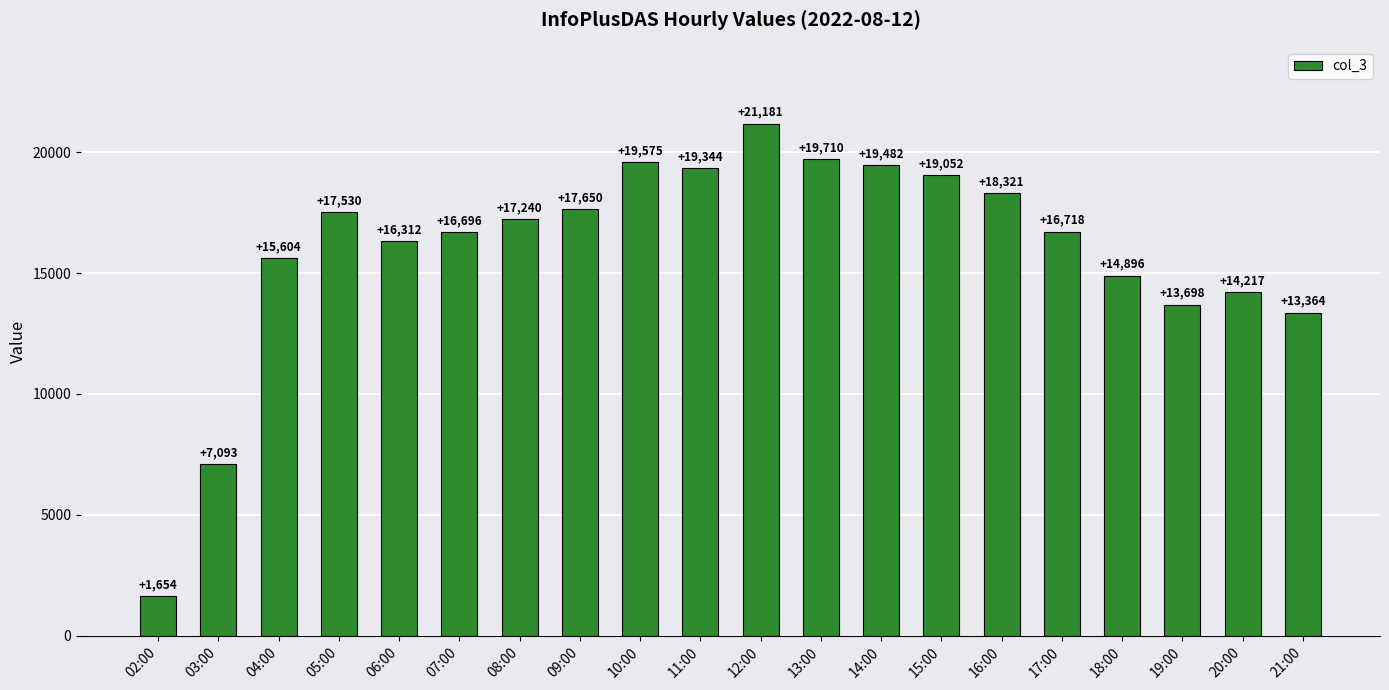

List the labels in order of value, largest first.

12:00, 13:00, 10:00, 14:00, 11:00, 15:00, 16:00, 09:00, 05:00, 08:00, 17:00, 07:00, 06:00, 04:00, 18:00, 20:00, 19:00, 21:00, 03:00, 02:00